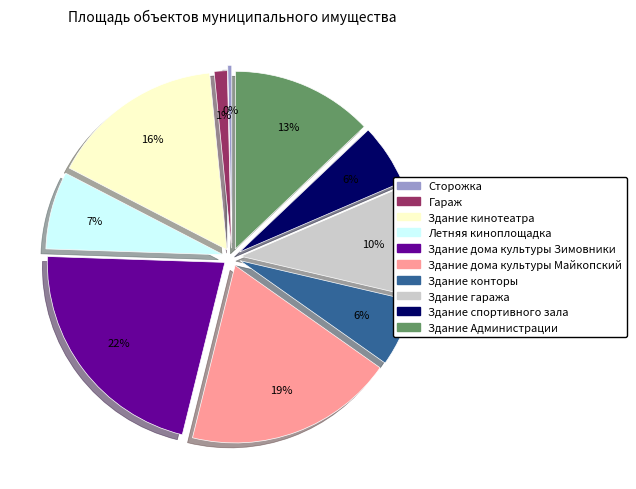

To the nearest percent, what portion does Здание дома культуры Зимовники represent?

22%